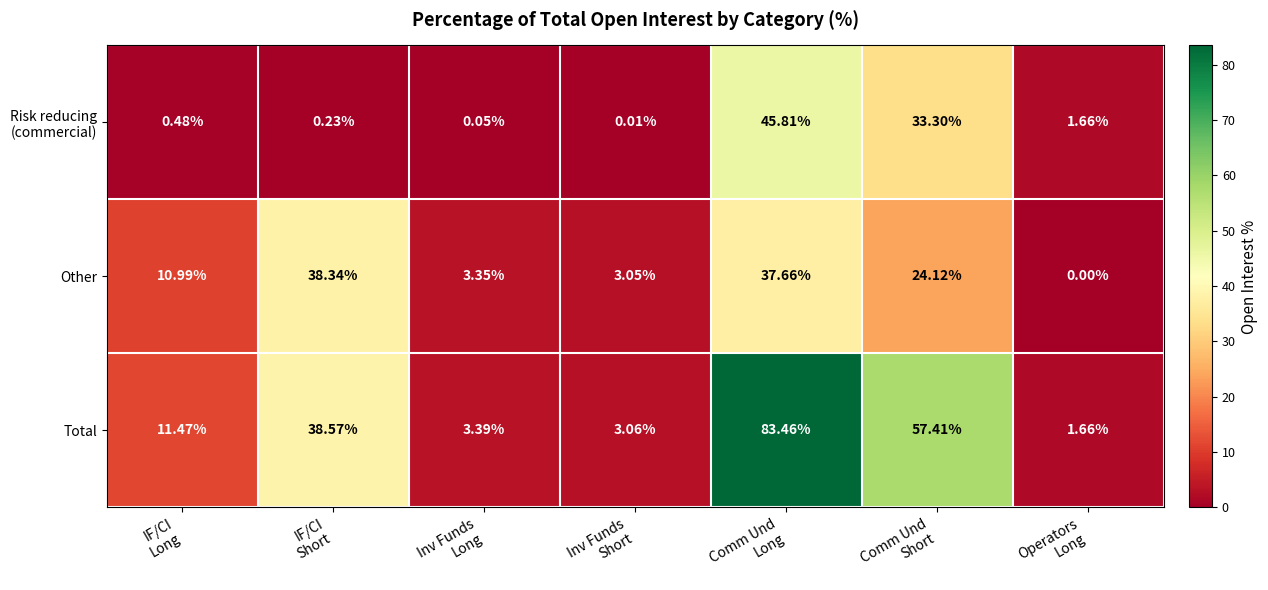

Which series has the widest spread of values?

Total